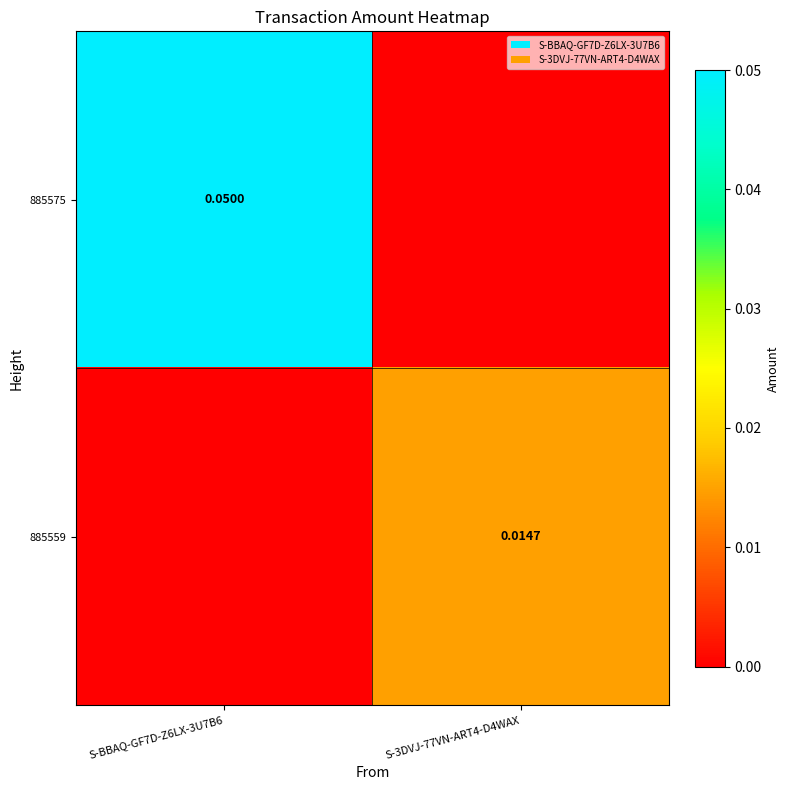

The value of 885559 at S-BBAQ-GF7D-Z6LX-3U7B6 is 0.0. True or false?

True